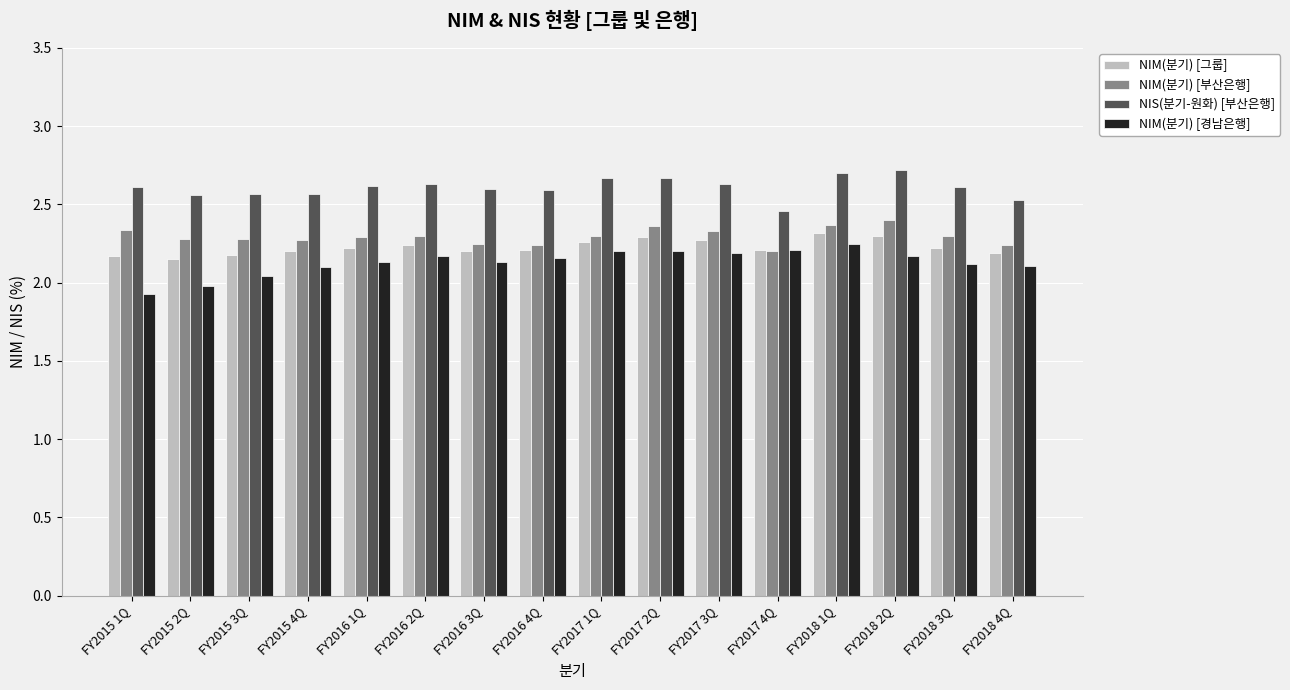

Are the bars grouped side by side (vs. stacked)?

Yes